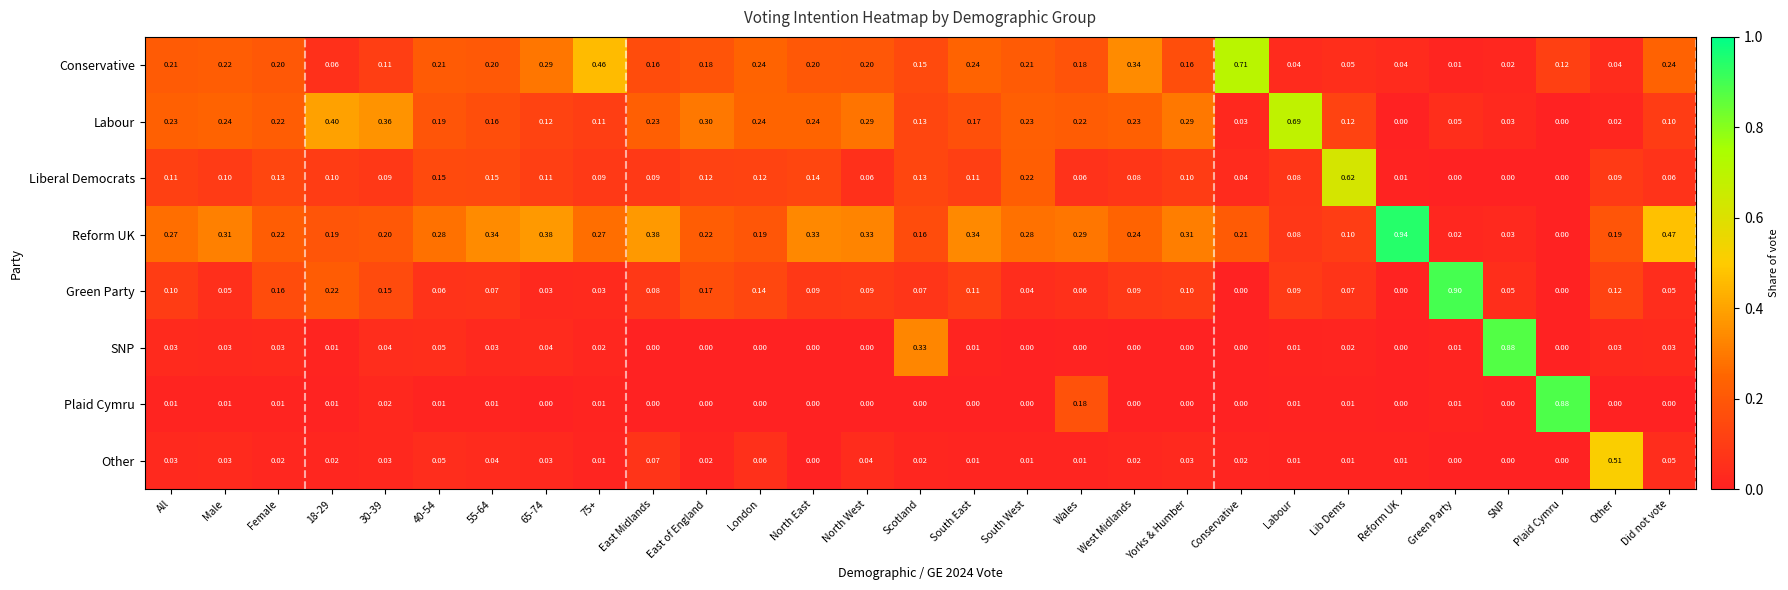

Between 30-39 and 65-74, which series saw the biggest shift?

Labour